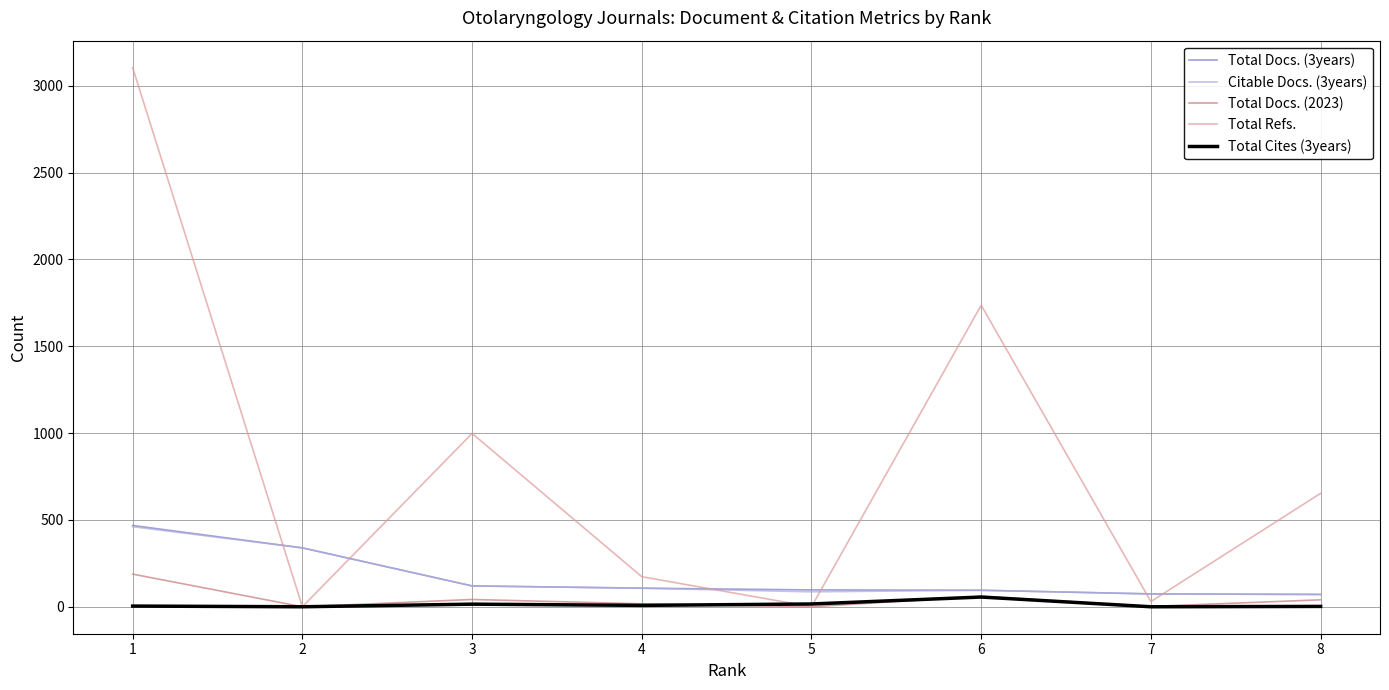

Reading left to right, list all the values displayed in this chart.

Total Docs. (3years): 468	339	120	107	97	95	74	71
Citable Docs. (3years): 461	339	120	107	86	95	74	71
Total Docs. (2023): 188	0	42	17	0	60	2	40
Total Refs.: 3104	0	998	173	0	1736	30	653
Total Cites (3years): 4	0	15	8	16	56	0	2